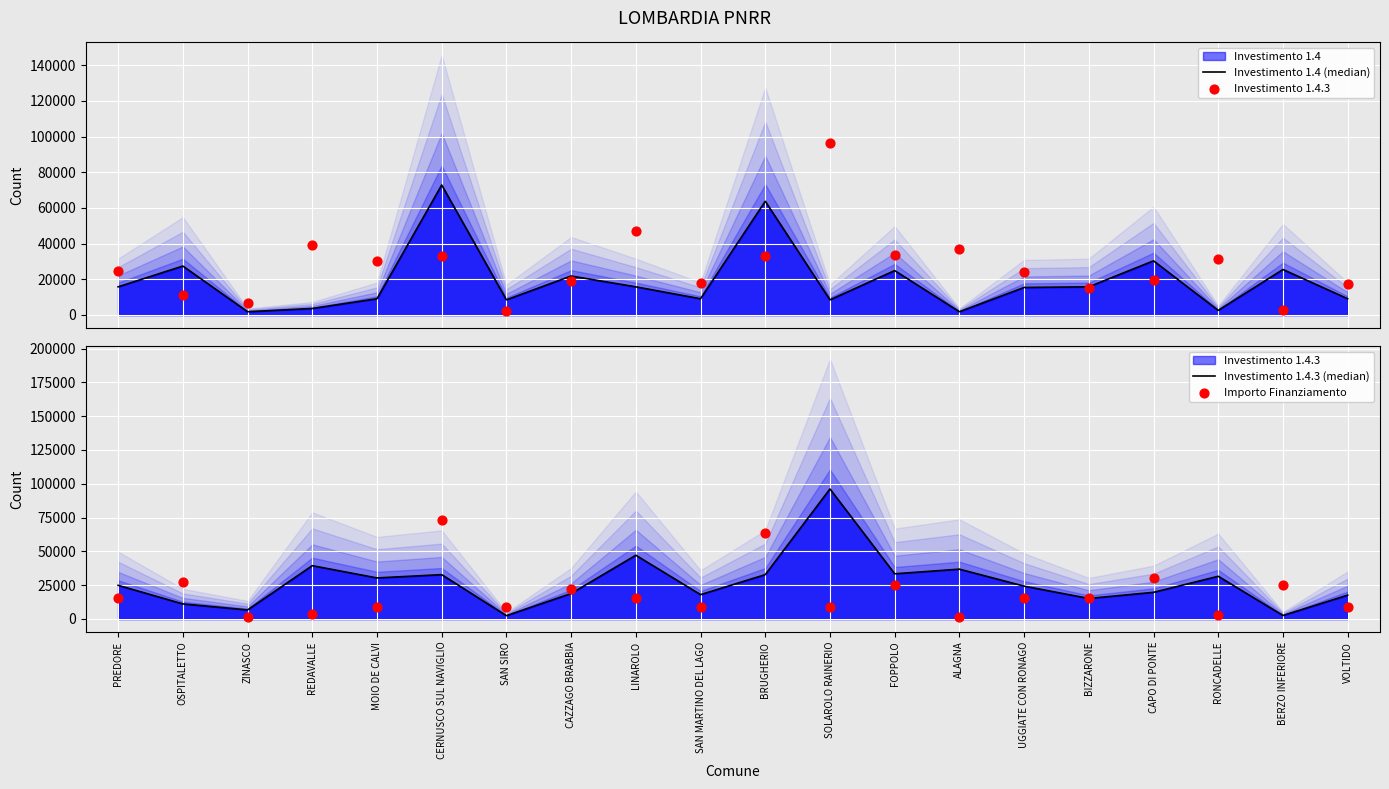

Is the value of Investimento 1.4.3 at PREDORE greater than the value of Investimento 1.4 (median) at UGGIATE CON RONAGO?

Yes